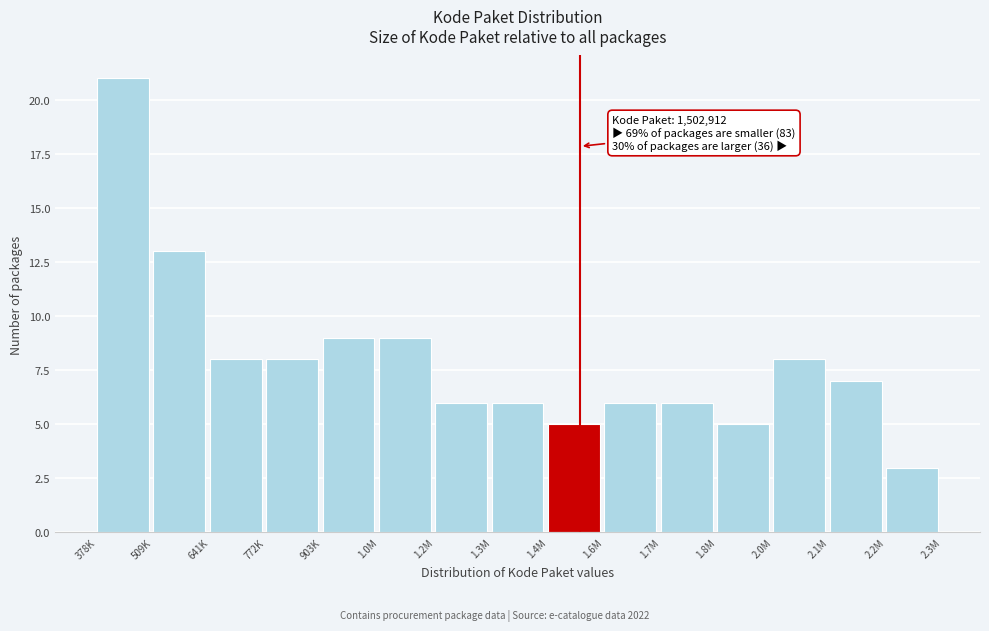

Reading right to left, what are all the values shown in this chart?

3	7	8	5	6	6	5	6	6	9	9	8	8	13	21